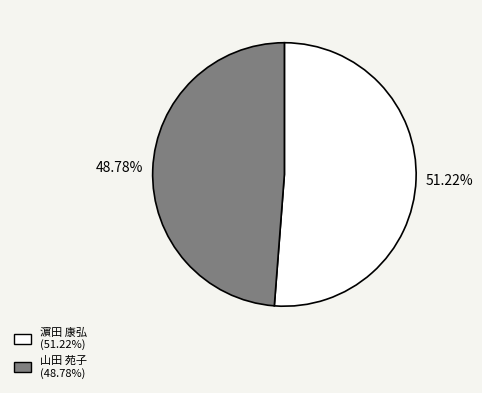

Approximately how many times larger is the value at 山田 苑子 compared to 濵田 康弘?

1.0